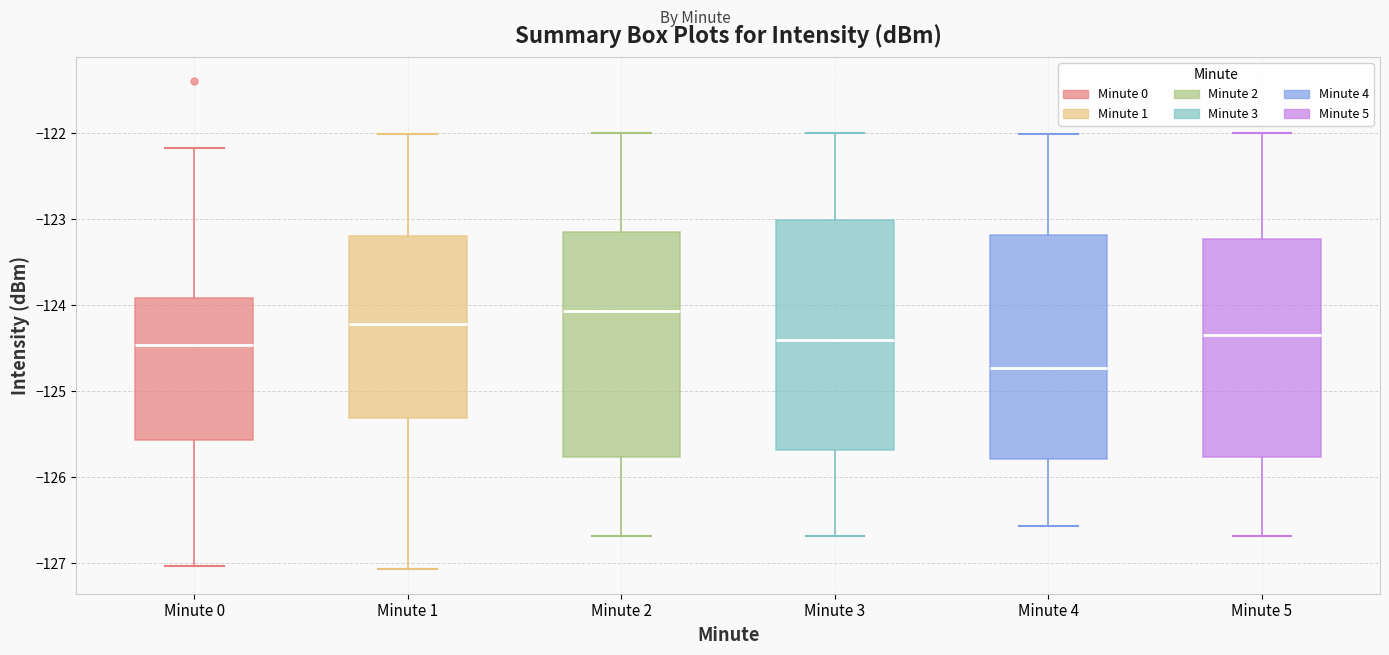

Which box's median line is the lowest?

Minute 4